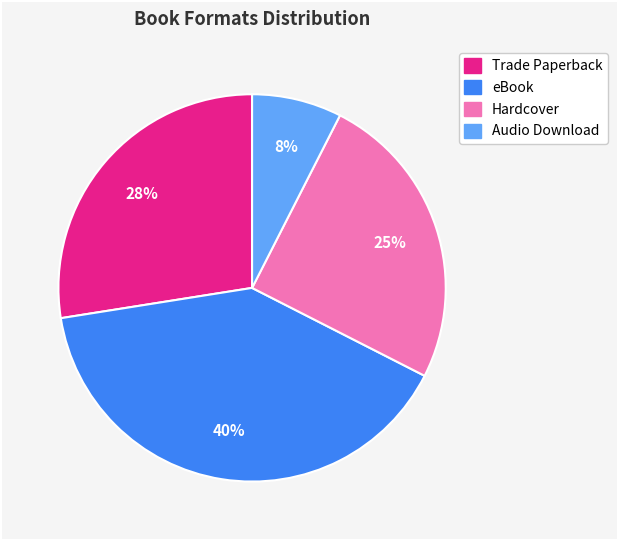

To the nearest percent, what percentage of the pie is Audio Download?

8%